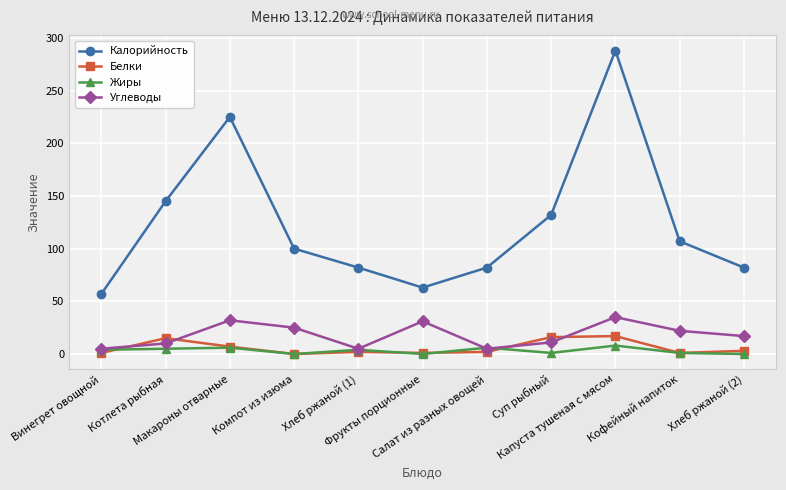

True or false: Углеводы and Калорийность cross at least once.

False